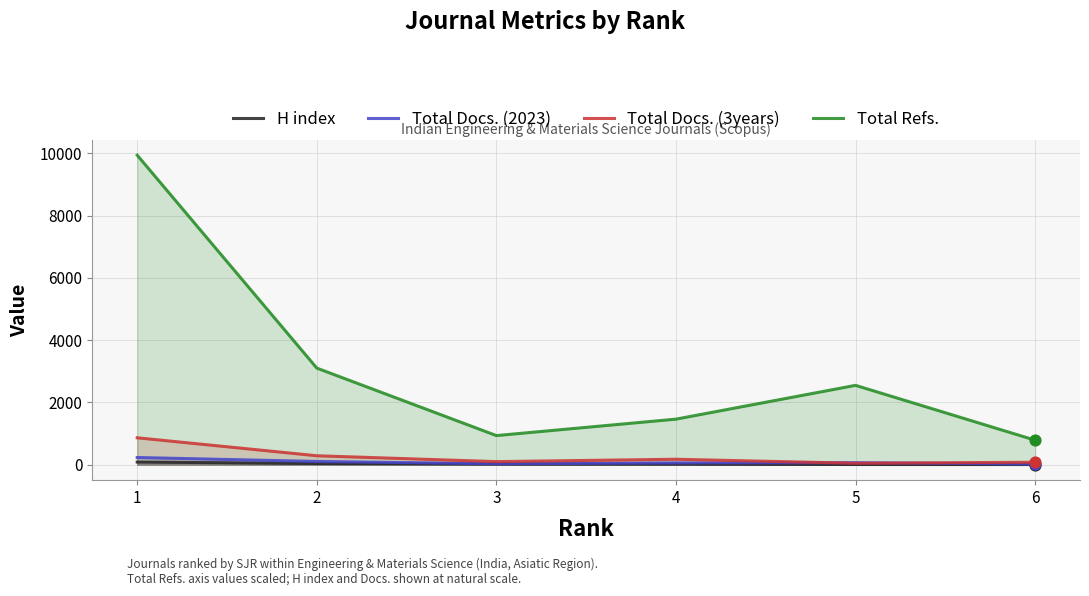

What is the total value across all series at 2?

3531